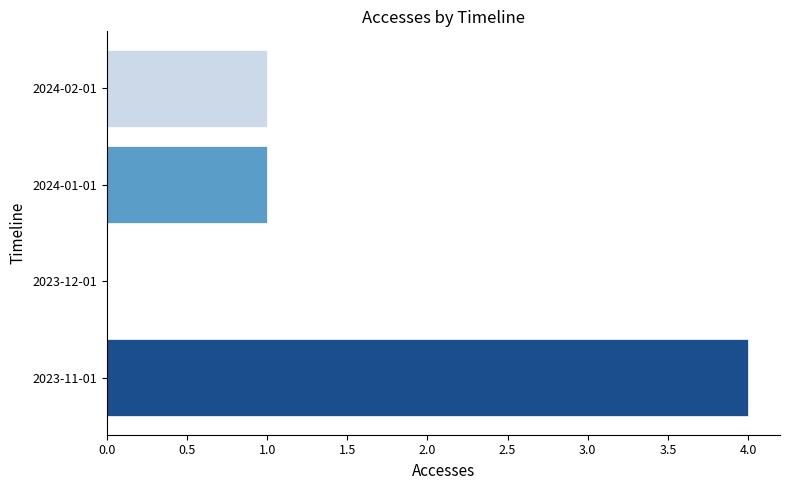

The value at 2023-11-01 is 2. True or false?

False